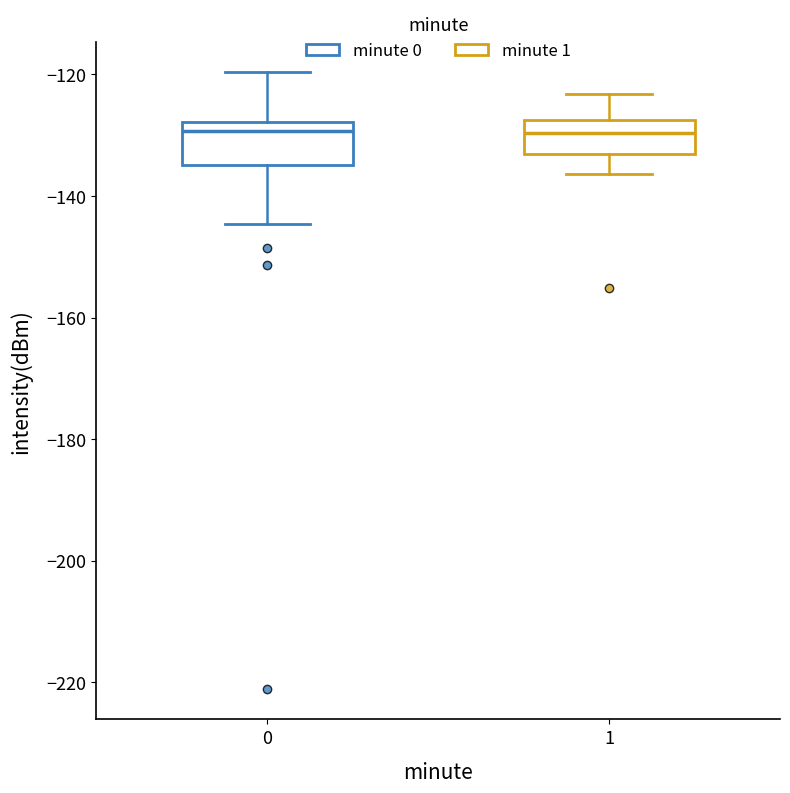

Where is the lower edge of the box at x = 0 on the y-axis? The values are not printed on the chart, so give them approximately, as read against the axis.

-134